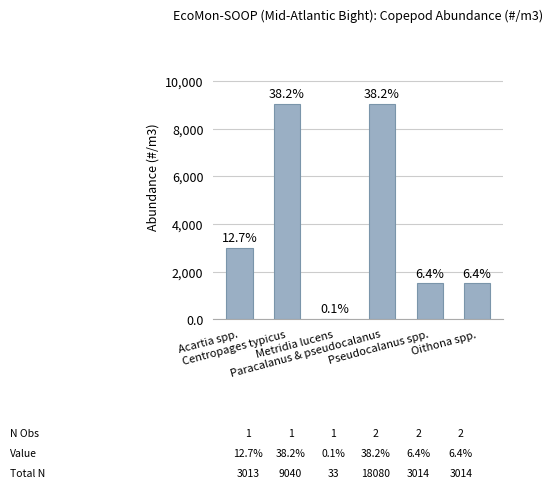

Are the bars horizontal?

No